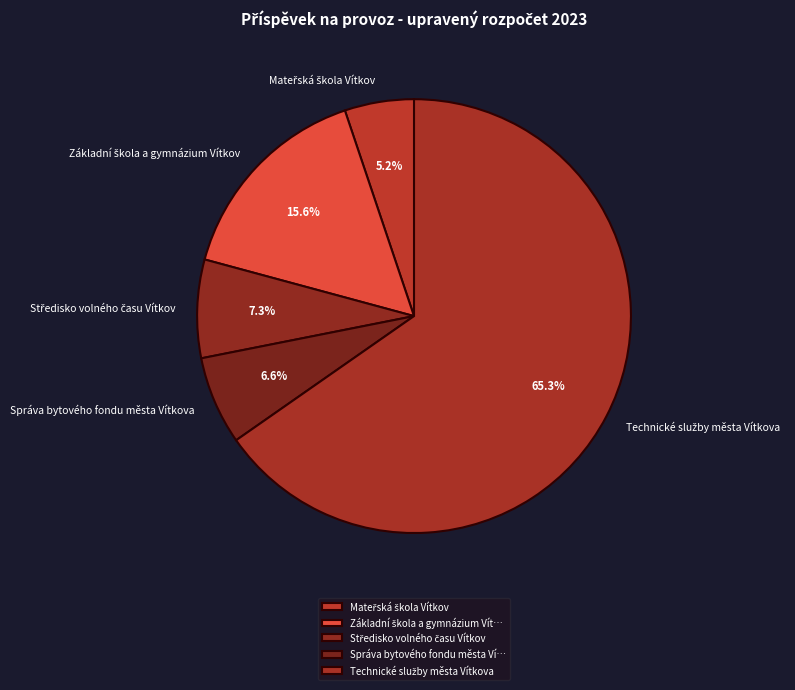

What percentage is NOT represented by Správa bytového fondu města Vítkova?

93.4%